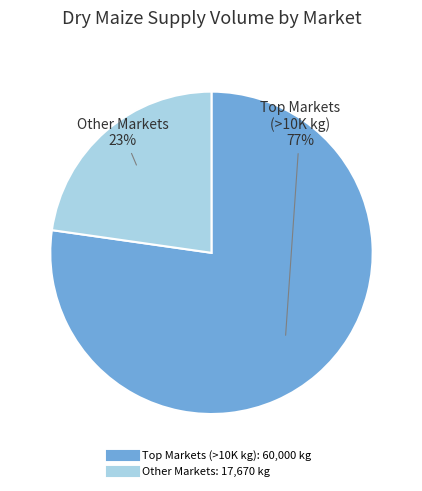

To the nearest percent, what is the average slice percentage?

50%